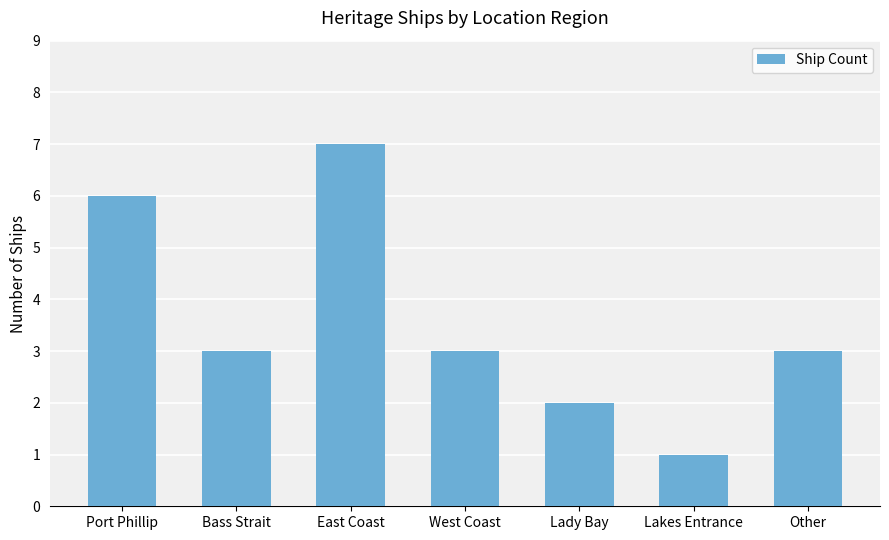

Count the number of data series in this chart.

1